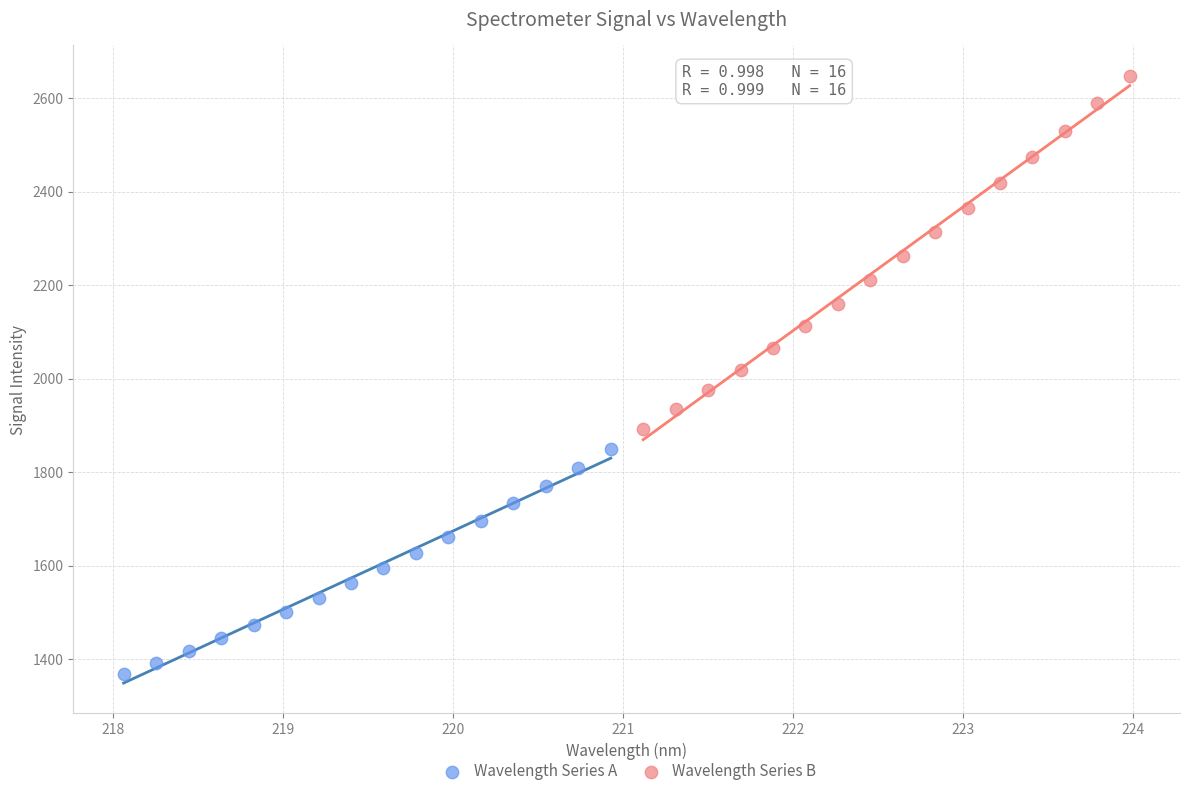

Which series reaches the minimum Y coordinate?

Wavelength Series A